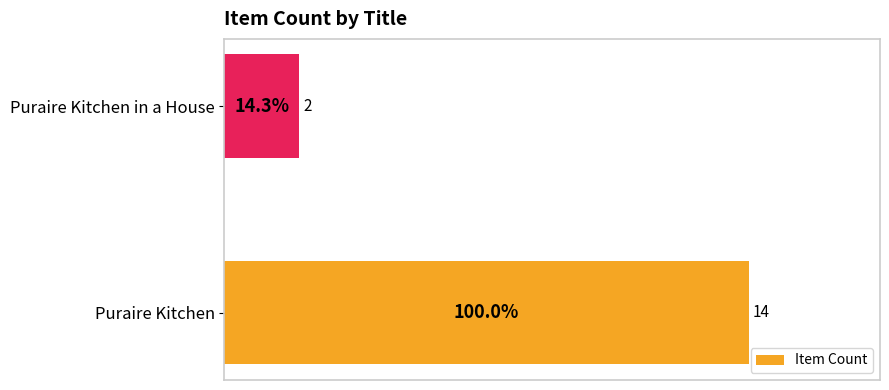

Are the bars grouped side by side (vs. stacked)?

No